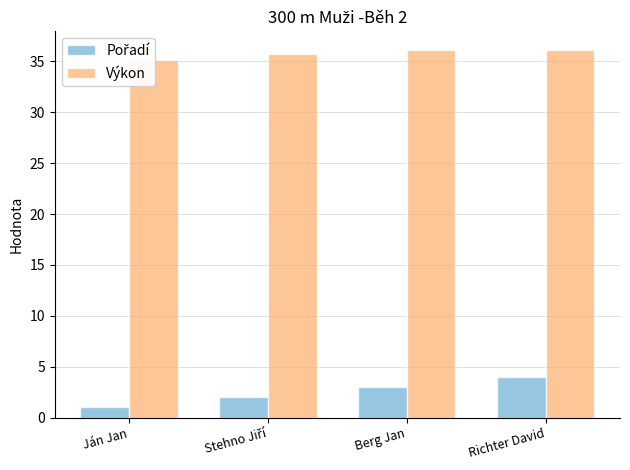

What is the approximate value of Pořadí at Stehno Jiří?

2.0